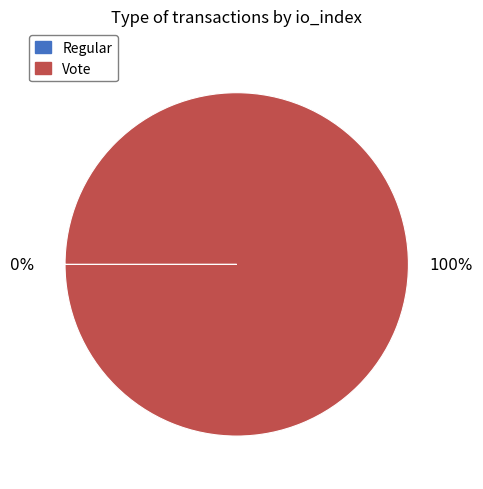

Which category has the biggest portion of the pie?

Vote